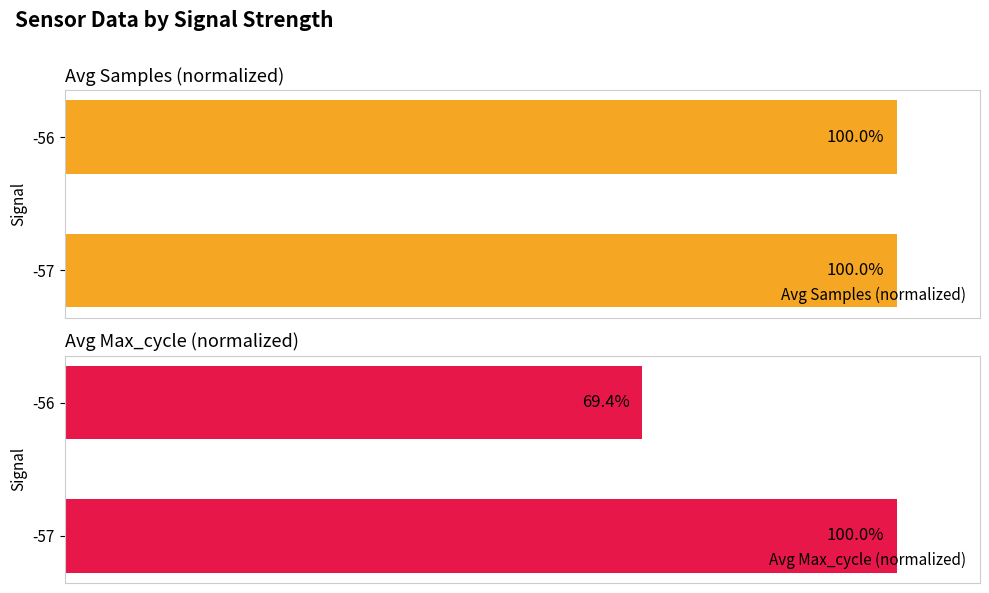

True or false: Avg Samples (normalized) has a value of 100.0 at -57.

True